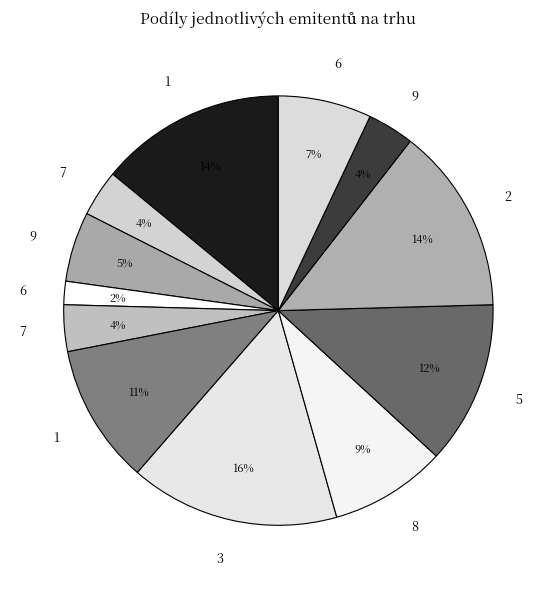

Which category has the biggest portion of the pie?

3